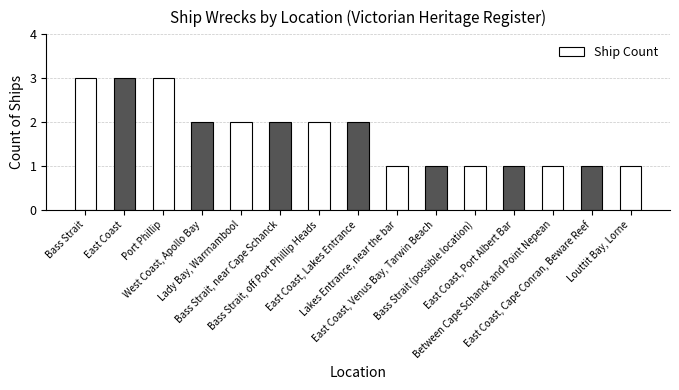

How many values are between 1 and 2?

12